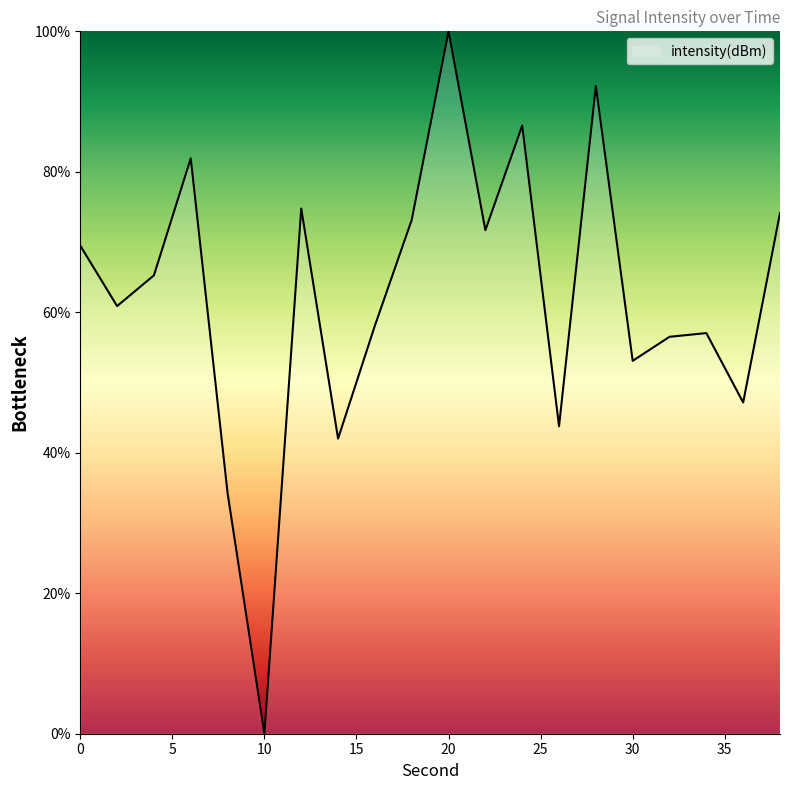

What is the maximum value shown in the chart?

100.0